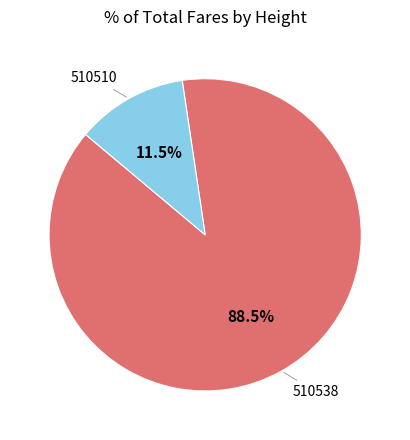

What is the largest slice in the pie chart?

510538